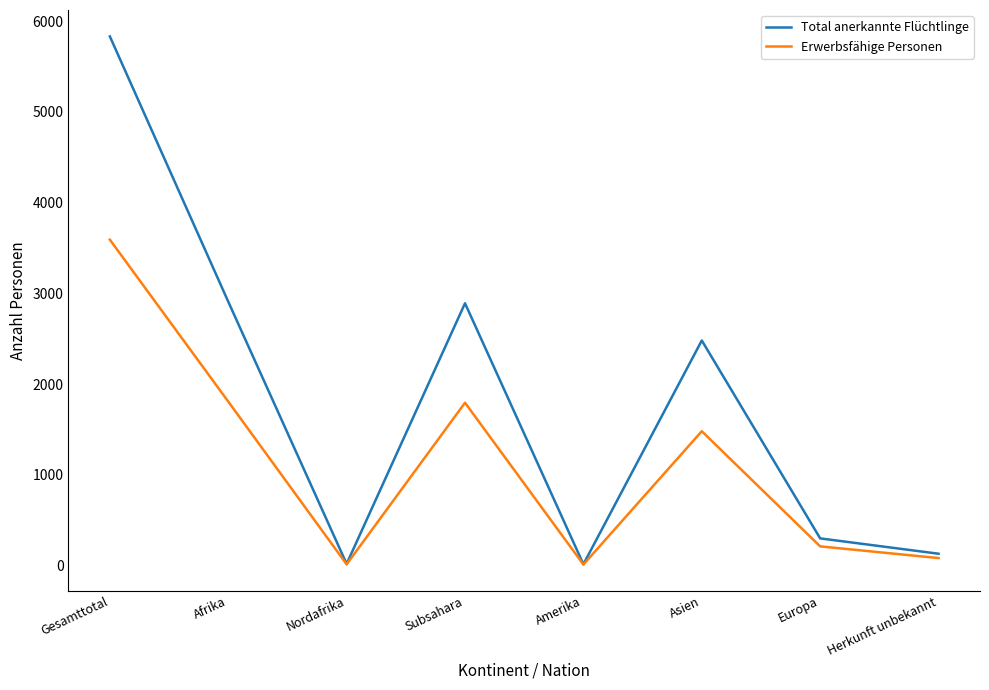

Where does the Erwerbsfähige Personen series first go above 1480?

Gesamttotal